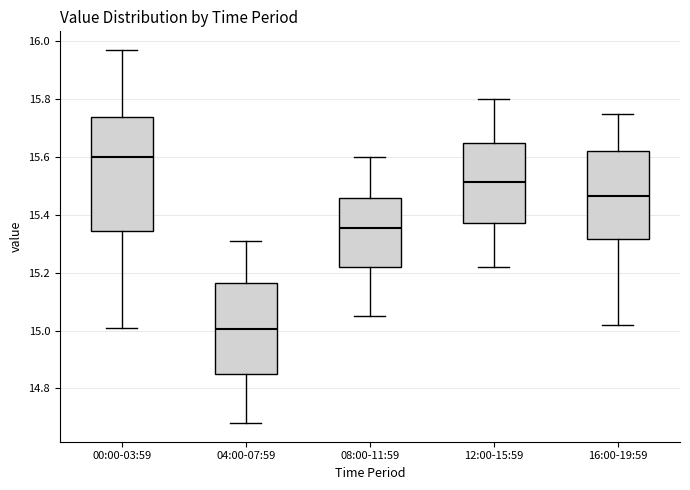

Reading left to right, read every box against the y-axis: the position of its median line, the range the box covers, and the ends of its whiskers. The values are not printed on the chart, so give them approximately, as read against the axis.

00:00-03:59: median 15.60, box 15.34 to 15.74, whiskers 15.02 to 15.98
04:00-07:59: median 15.00, box 14.86 to 15.16, whiskers 14.68 to 15.32
08:00-11:59: median 15.36, box 15.22 to 15.46, whiskers 15.06 to 15.60
12:00-15:59: median 15.52, box 15.38 to 15.66, whiskers 15.22 to 15.80
16:00-19:59: median 15.46, box 15.32 to 15.62, whiskers 15.02 to 15.76